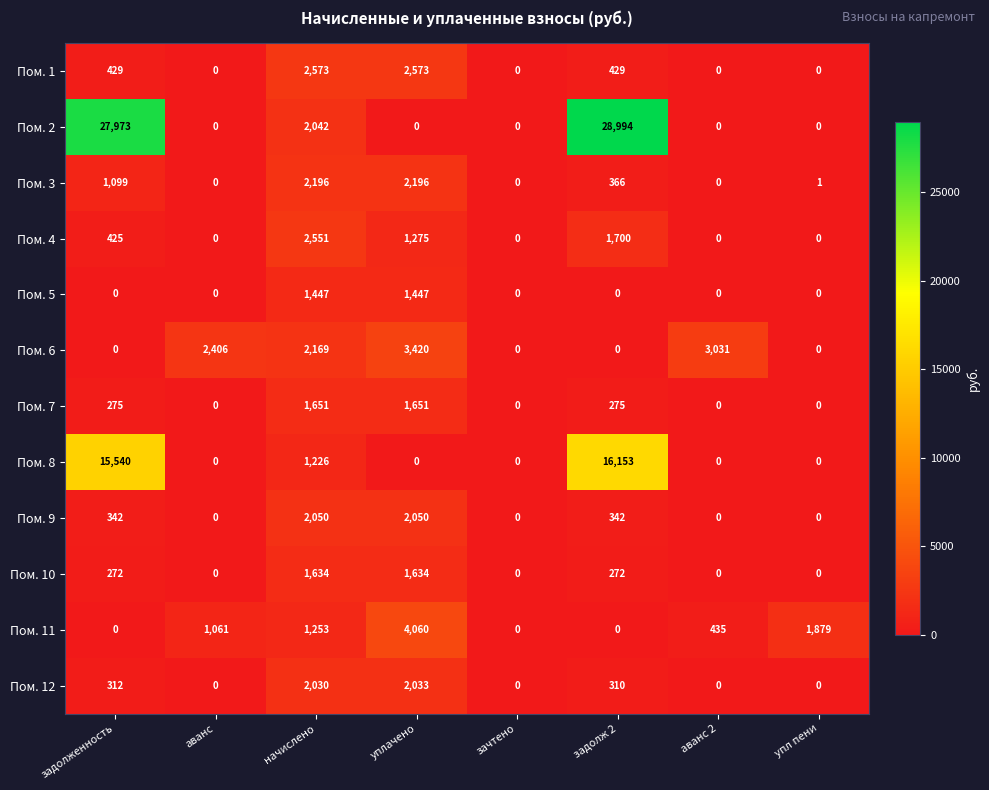

What is the approximate value of Пом. 2 at начислено, to the nearest 50?

2050